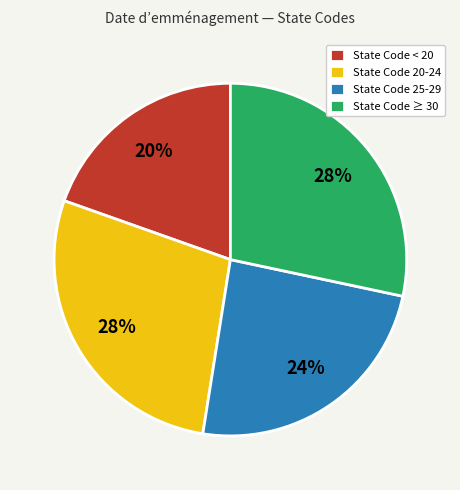

Is the sum of State Code 20-24 and State Code ≥ 30 greater than half?

Yes